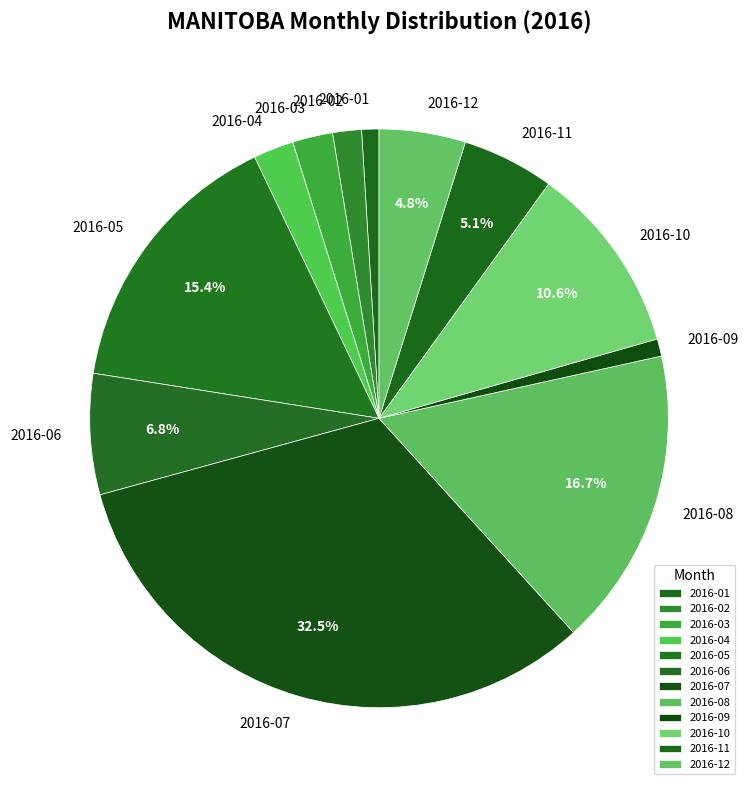

Is there any slice that represents more than half of the pie?

No